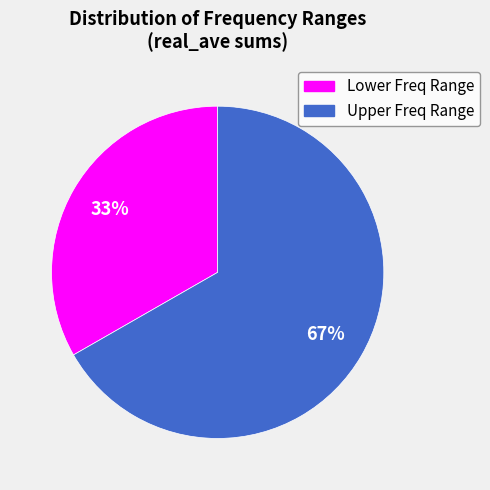

To the nearest percent, what is the average slice percentage?

50%